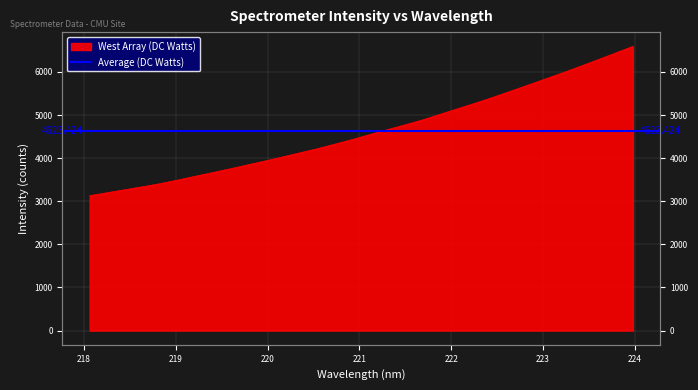

What is the minimum value shown in the chart?

3129.1